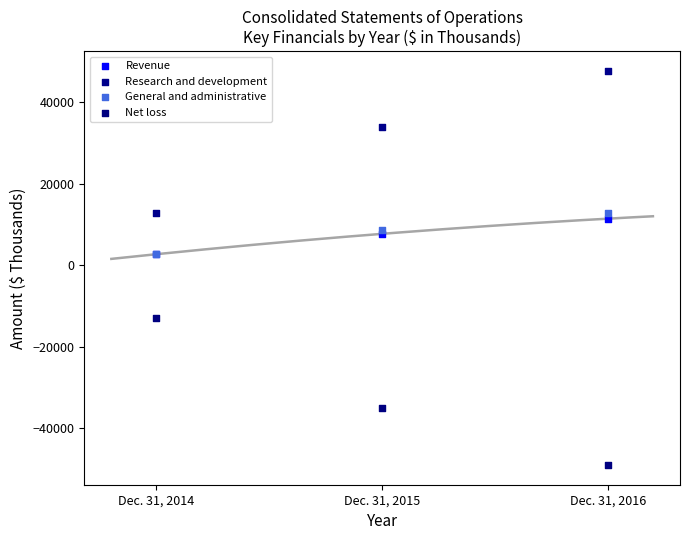

In the Net loss series, what Y value is closest to -30984?

-35056